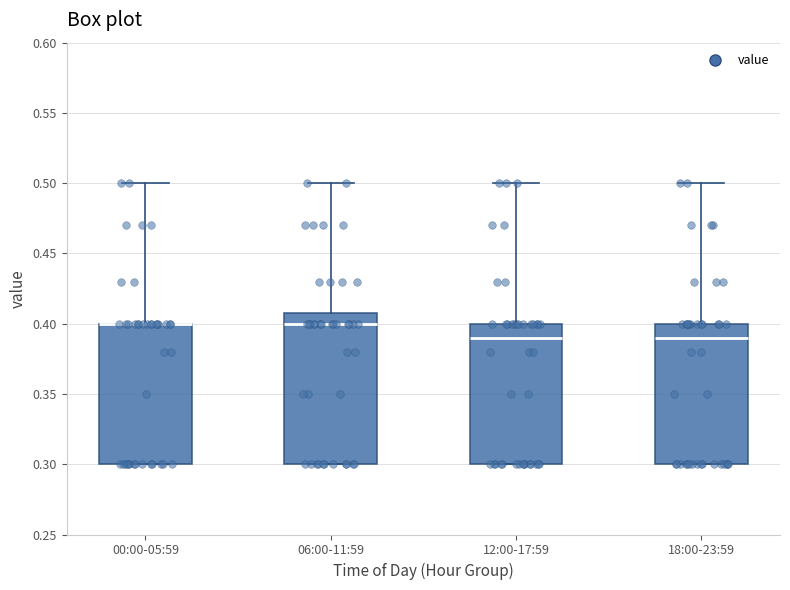

Where is the lower edge of the box for 00:00-05:59 on the y-axis? The values are not printed on the chart, so give them approximately, as read against the axis.

0.30